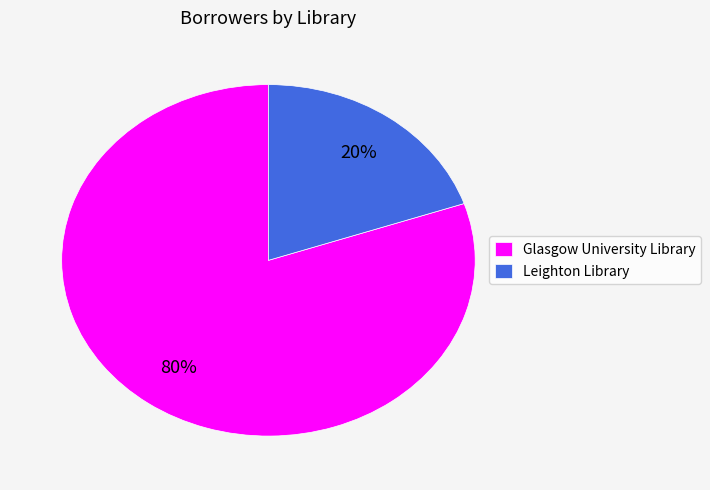

Is the sum of Leighton Library and Glasgow University Library greater than half?

Yes